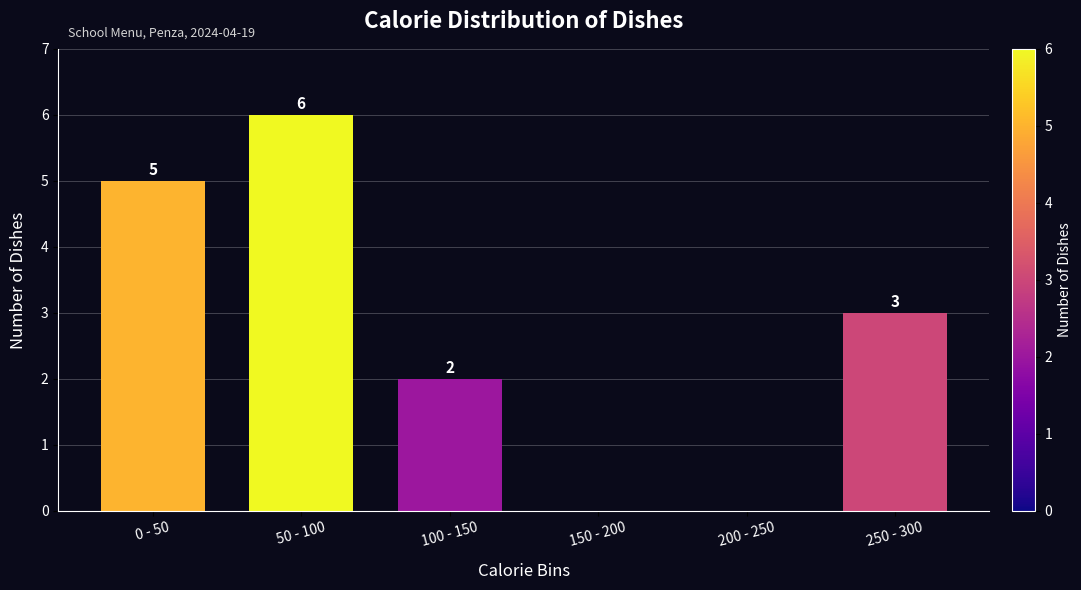

Reading right to left, list all the values displayed in this chart.

250 - 300=3	200 - 250=0	150 - 200=0	100 - 150=2	50 - 100=6	0 - 50=5